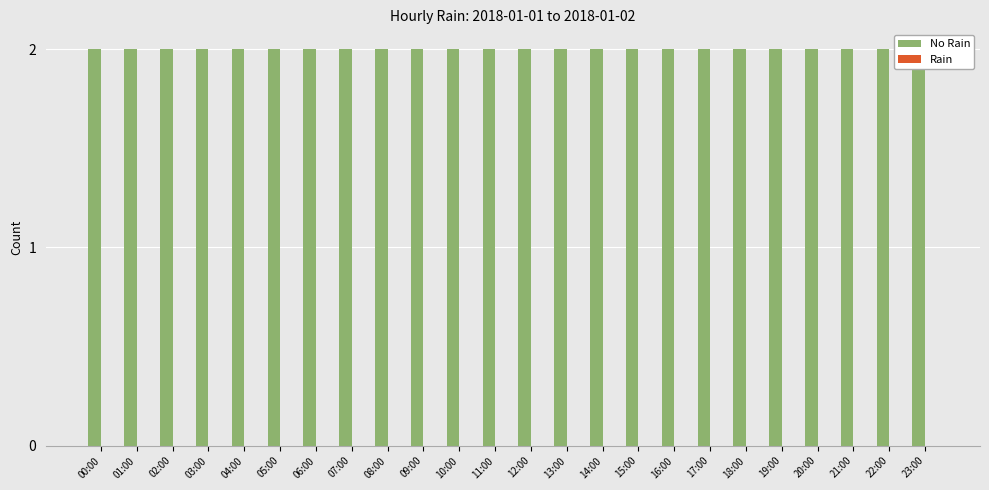

What is the label of the 20th bar from the left?

19:00